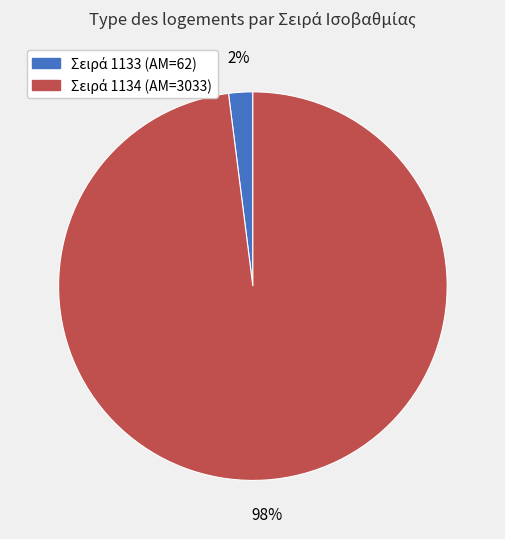

To the nearest percent, what is the average slice percentage?

50%